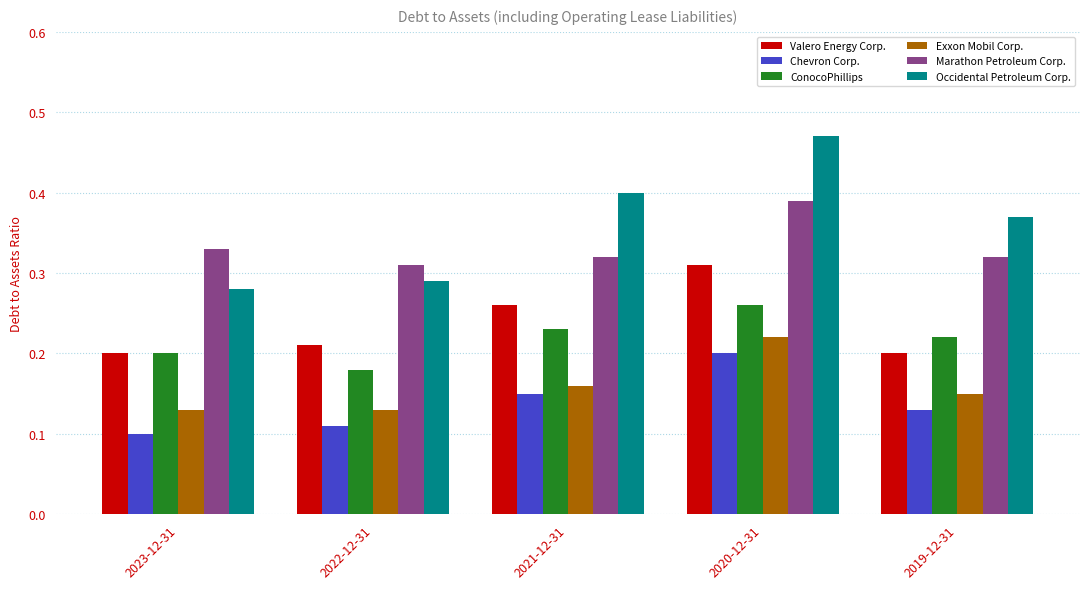

How many bars are there in total?

30